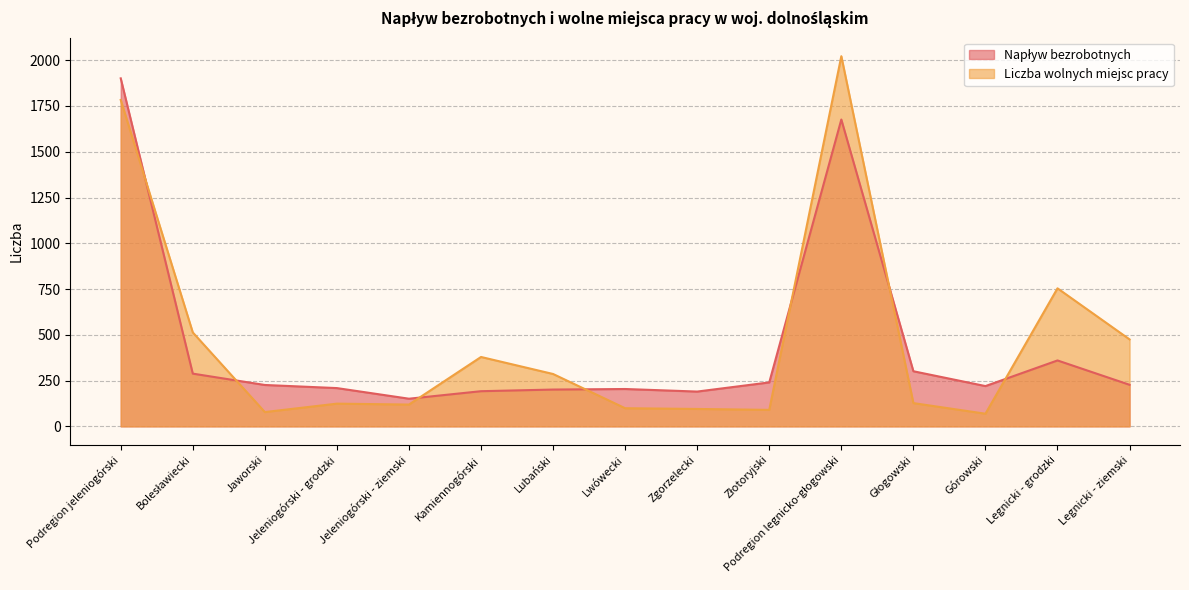

Where is the first local minimum for Liczba wolnych miejsc pracy?

Jaworski